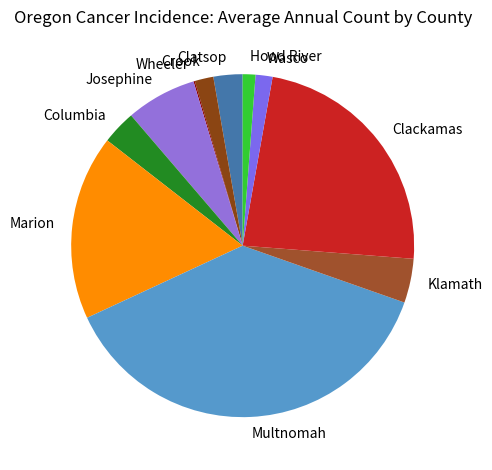

Is it true that Josephine is 16% of the pie?

False